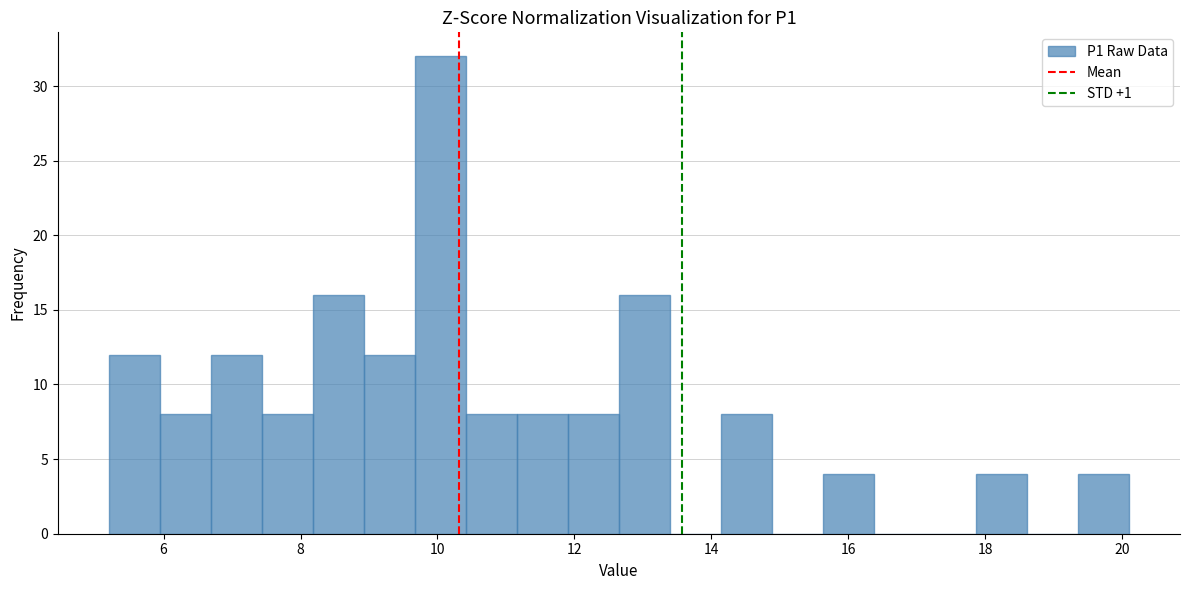

Read against the x-axis, roughly where is the centre of the tallest bar?

10.0